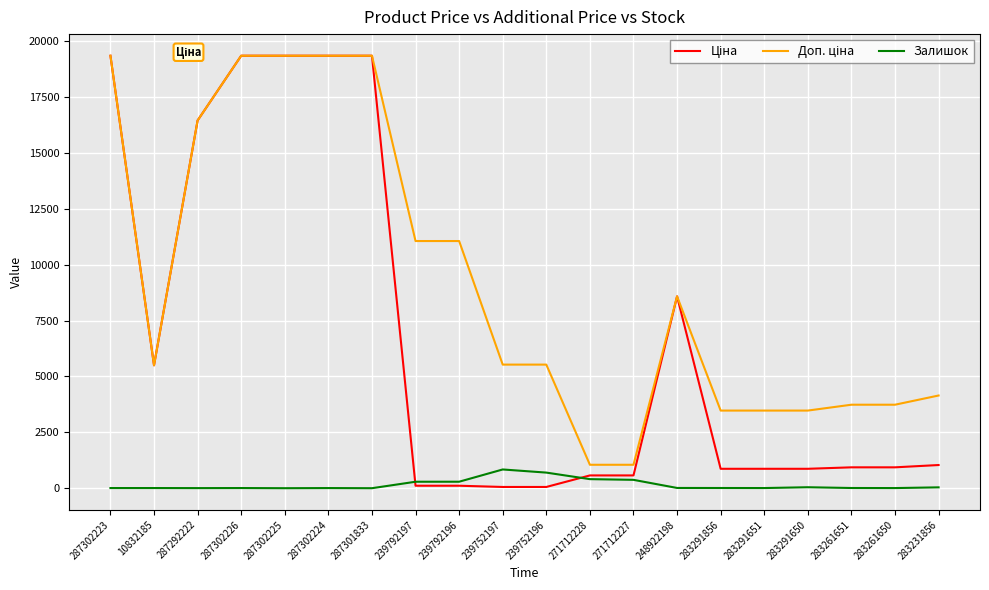

Is it true that Залишок equals 43.0 at 283291650?

True